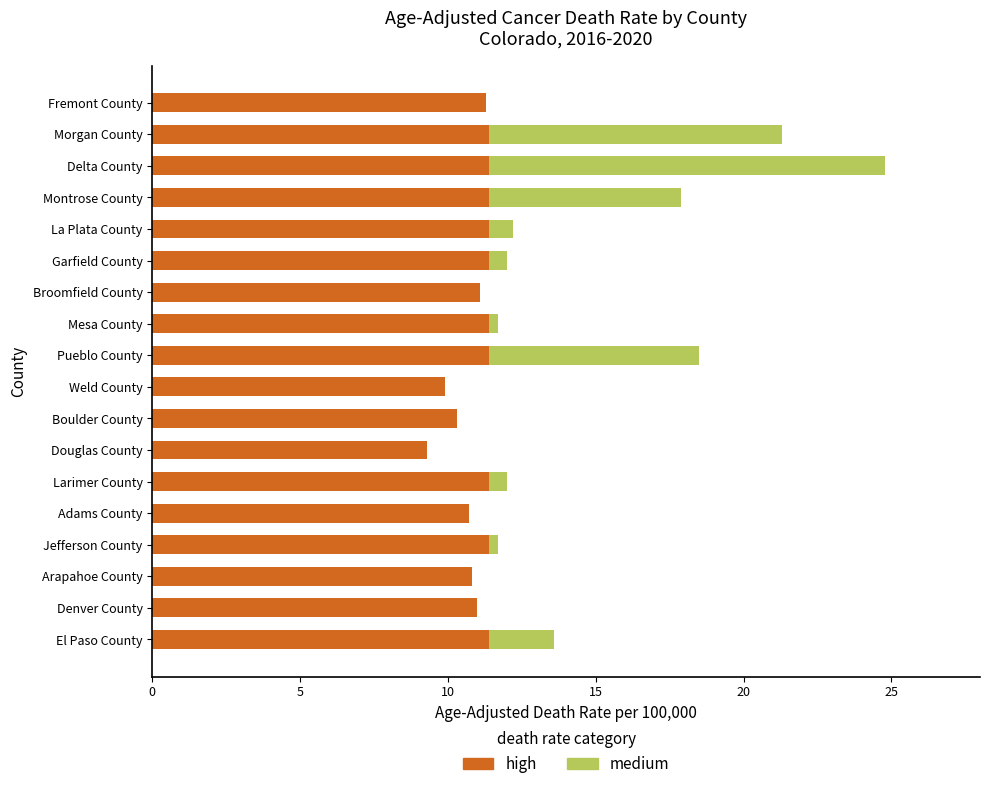

What is the sum of all high values?

198.4